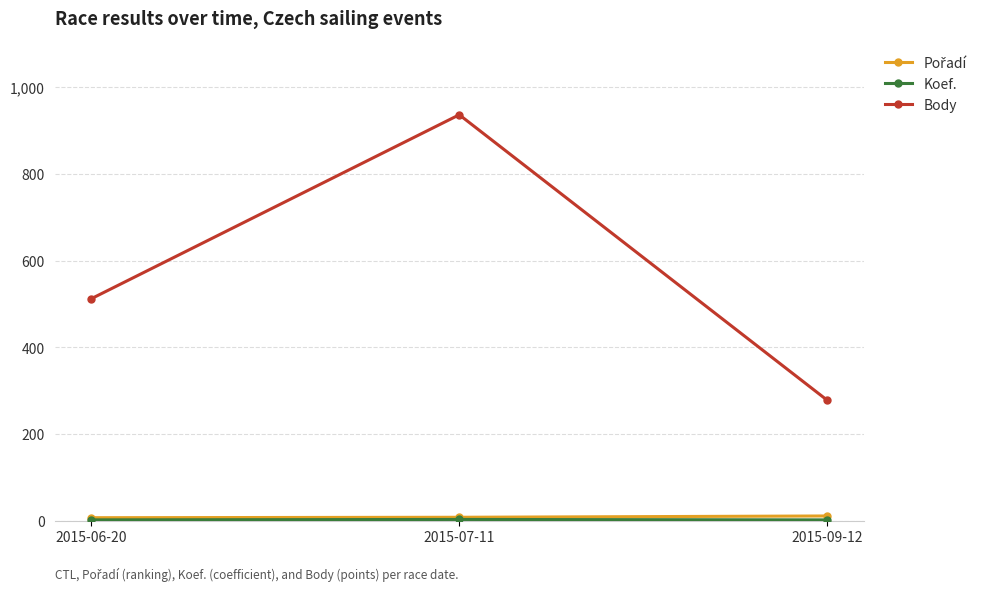

What is the value of the Body point at the 3rd from the left?

278